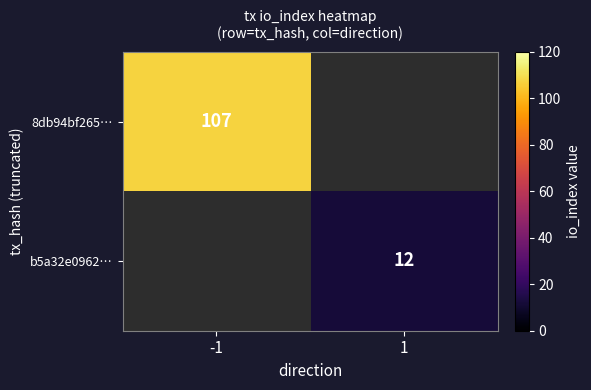

Is it true that 8db94bf265… equals 107 at -1?

True